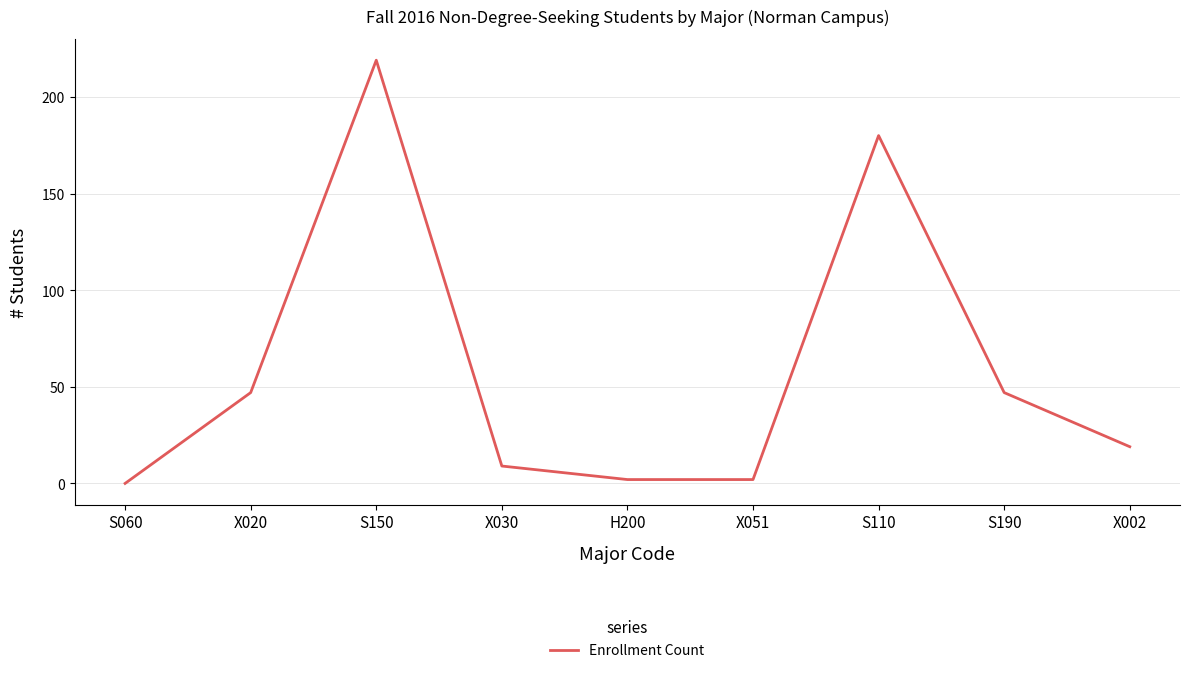

Does the chart have visible grid lines?

Yes